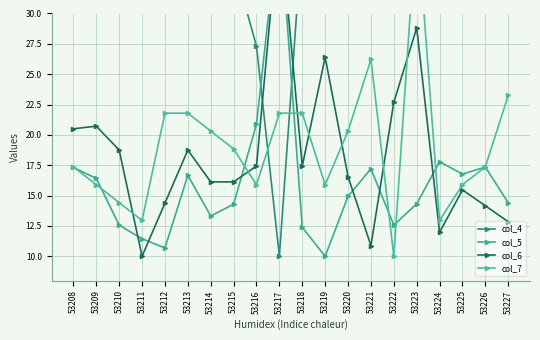

The value of col_7 at 53217 is 15.1. True or false?

False